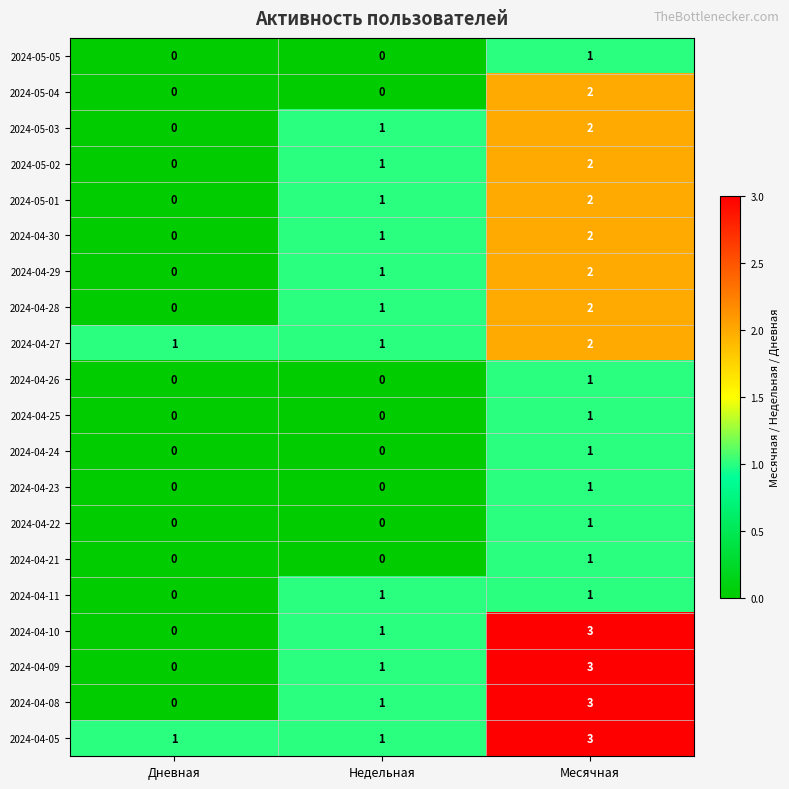

Is it true that 2024-04-24 equals -1 at Дневная?

False